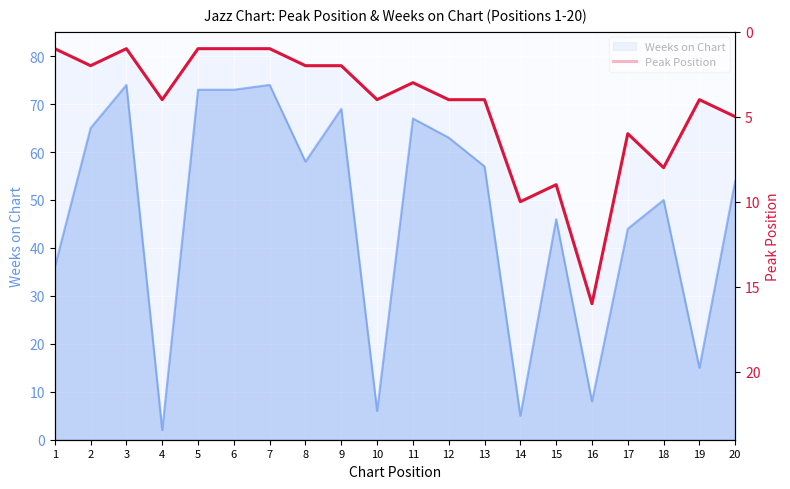

True or false: the data shows 10 at 17.

False